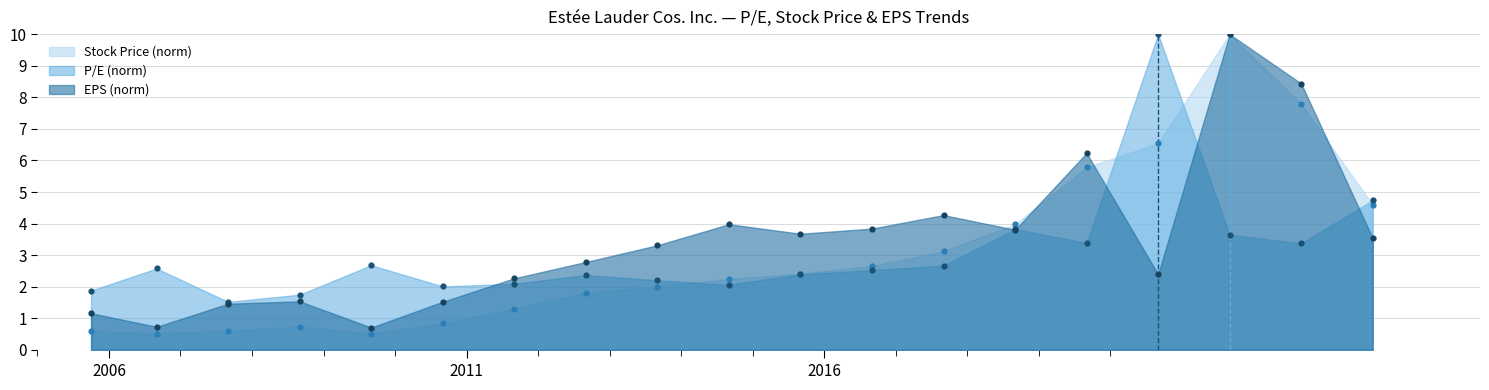

What are all the series names shown in the legend?

P/E, Stock Price, EPS